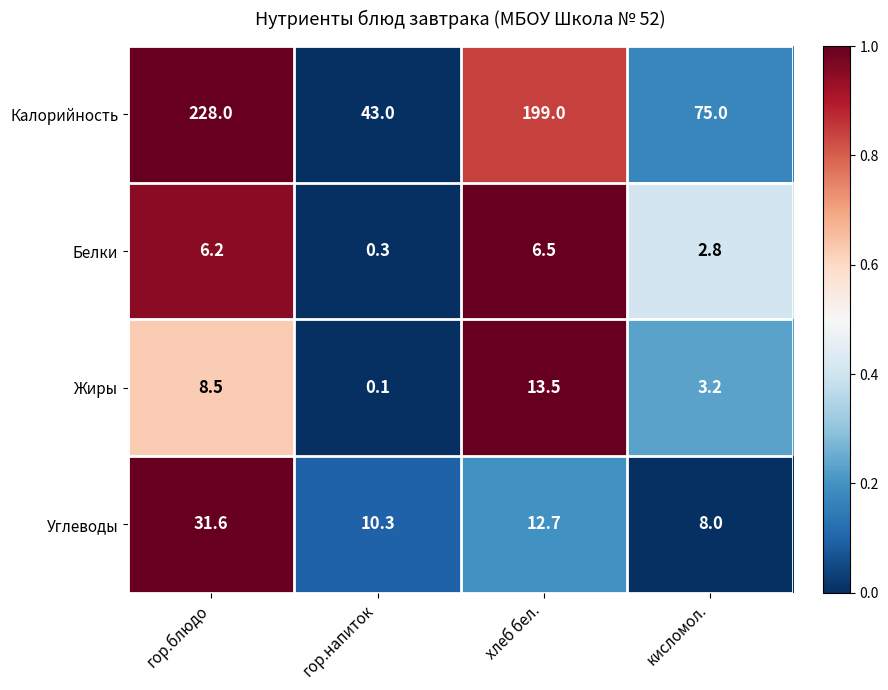

At хлеб бел., list the series in order from smallest to largest.

Белки, Углеводы, Жиры, Калорийность